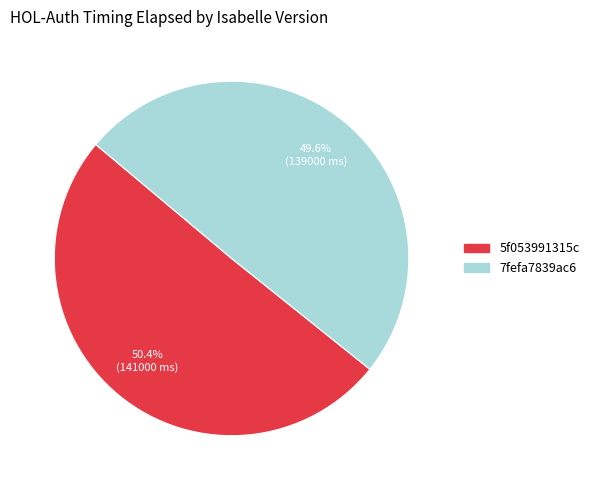

To the nearest percent, what portion does 7fefa7839ac6 represent?

50%